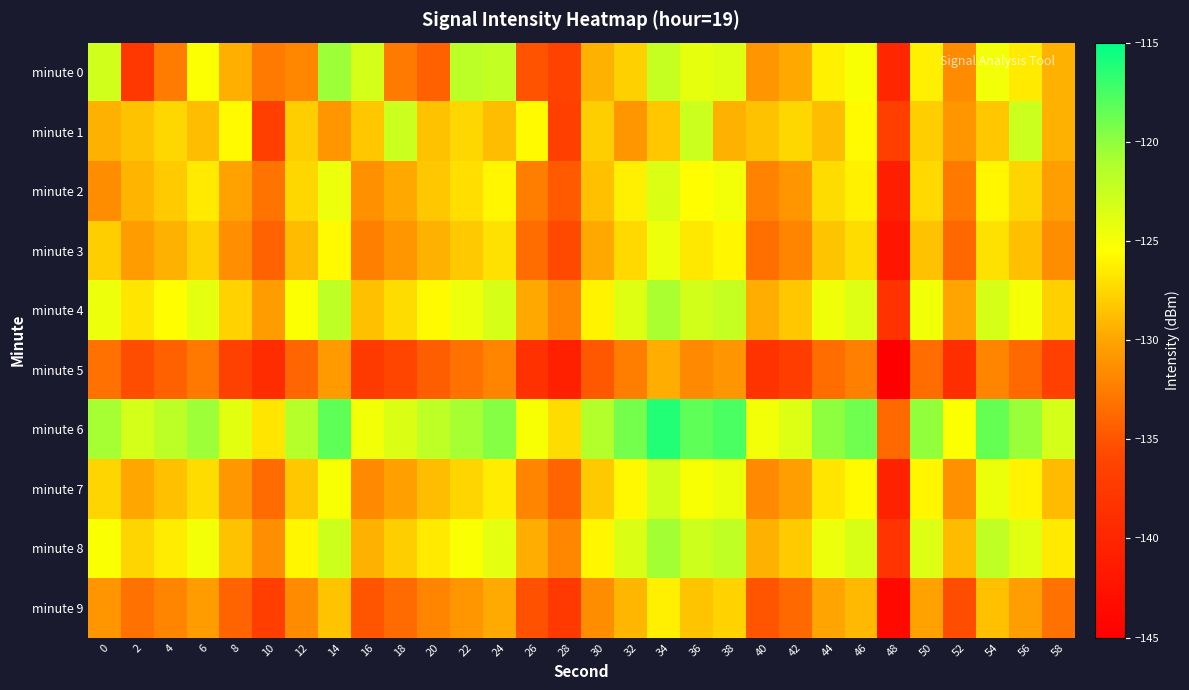

Which has a higher value, 20 or 6?

6